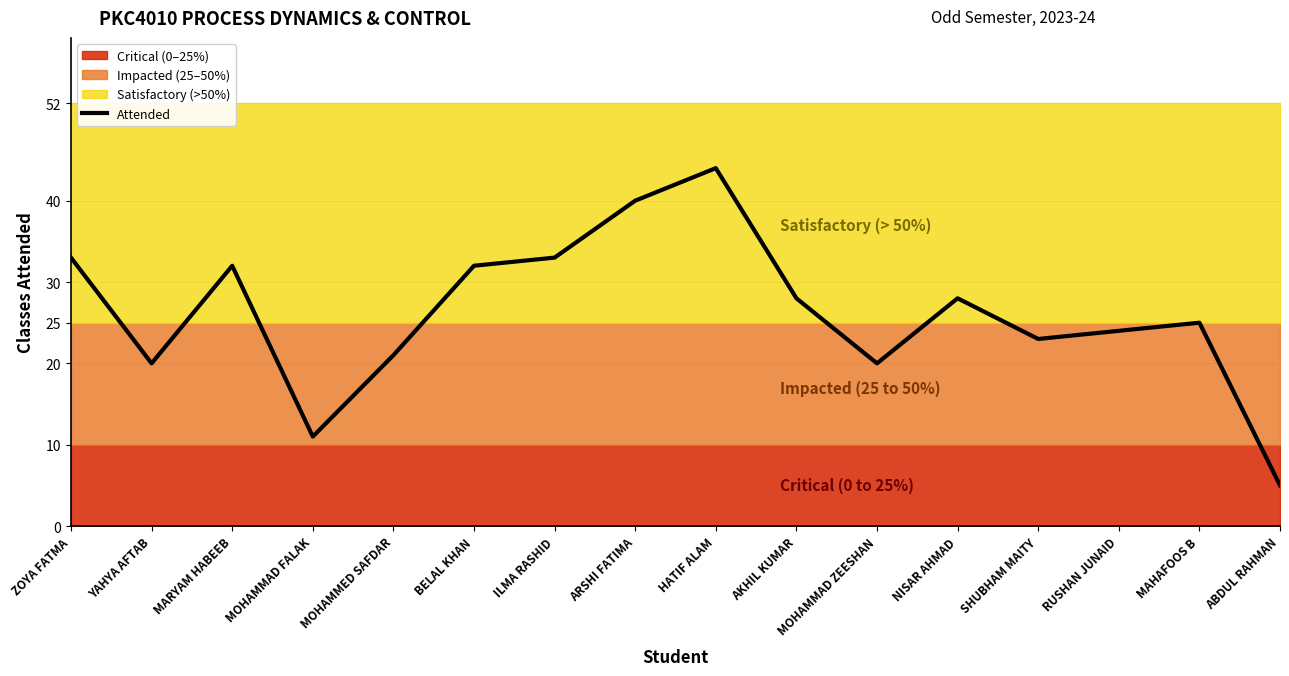

Rank the categories by value from lowest to highest.

ABDUL RAHMAN, MOHAMMAD FALAK, YAHYA AFTAB, MOHAMMAD ZEESHAN, MOHAMMED SAFDAR, SHUBHAM MAITY, RUSHAN JUNAID, MAHAFOOS B, AKHIL KUMAR, NISAR AHMAD, MARYAM HABEEB, BELAL KHAN, ZOYA FATMA, ILMA RASHID, ARSHI FATIMA, HATIF ALAM